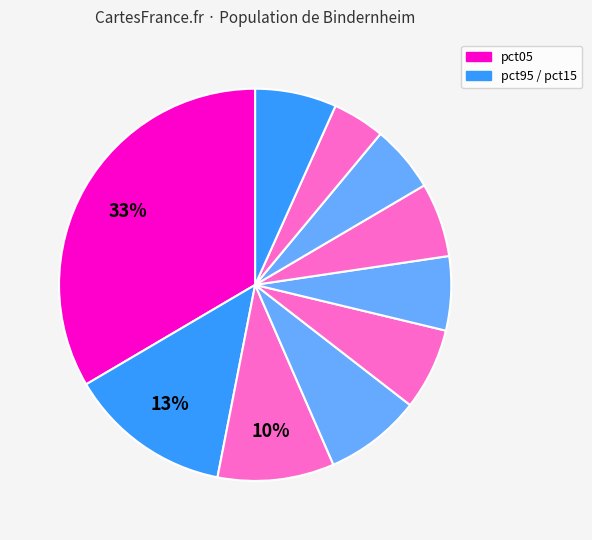

Rank the categories by value from lowest to highest.

pct85, pct75, pct55, pct65, pct95, pct45, pct35, pct25, pct15, pct05